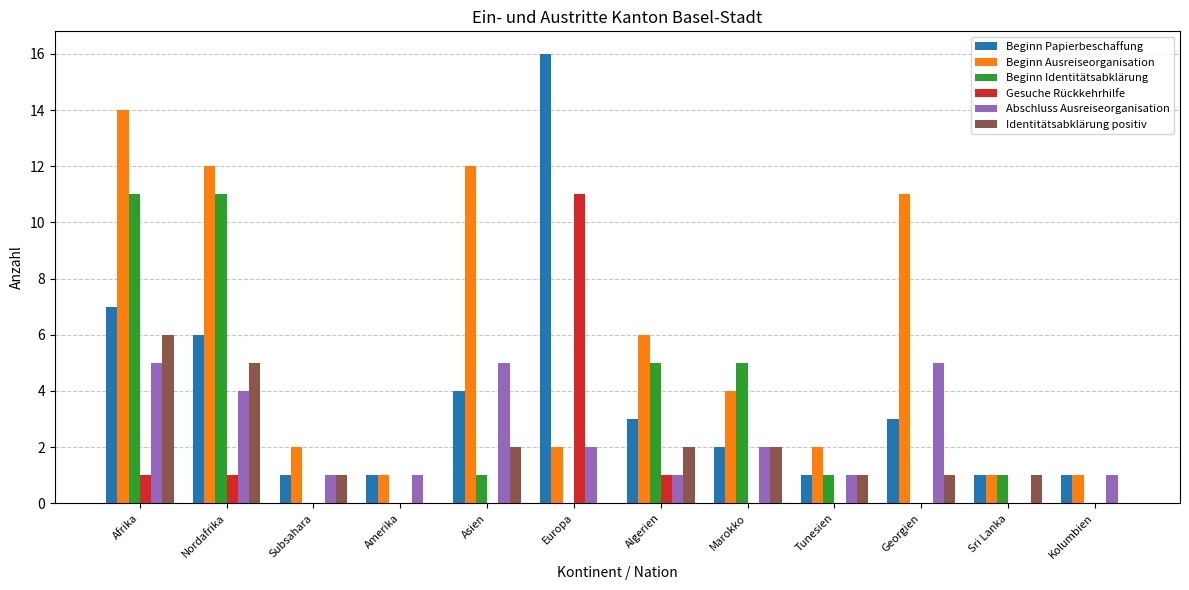

How many data points does each series have?

12